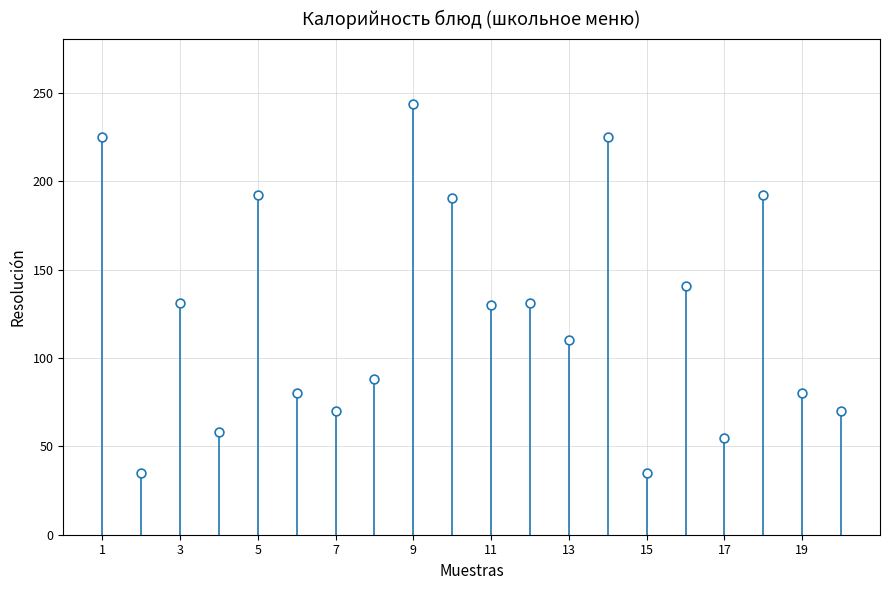

What is the range of Y values (max minus min)?

209.0